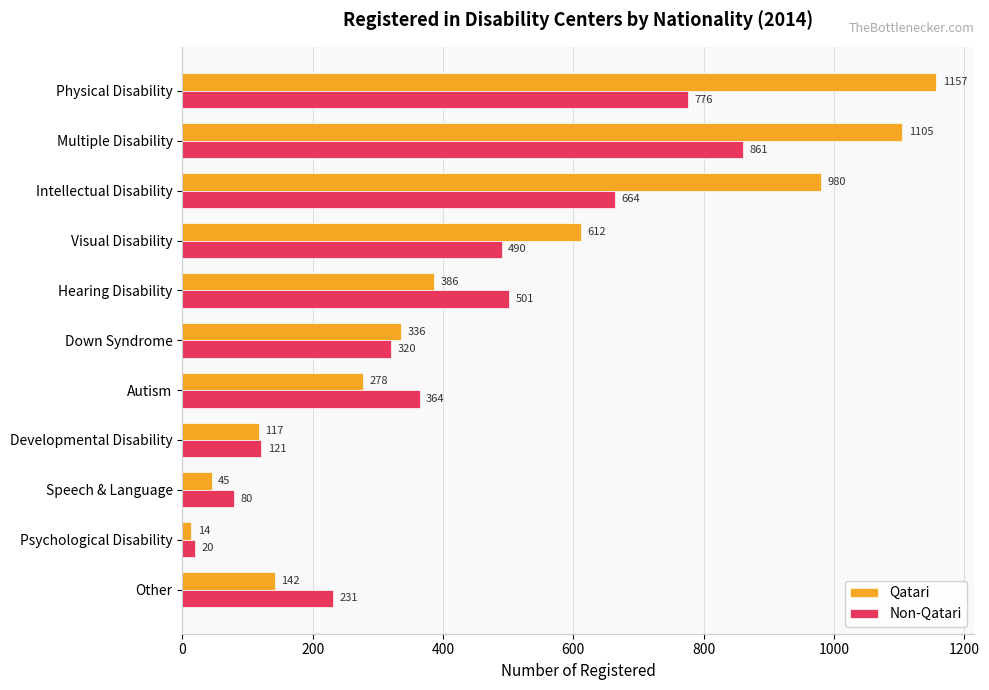

What is the sum of the Qatari values at Physical Disability and Developmental Disability?

1274